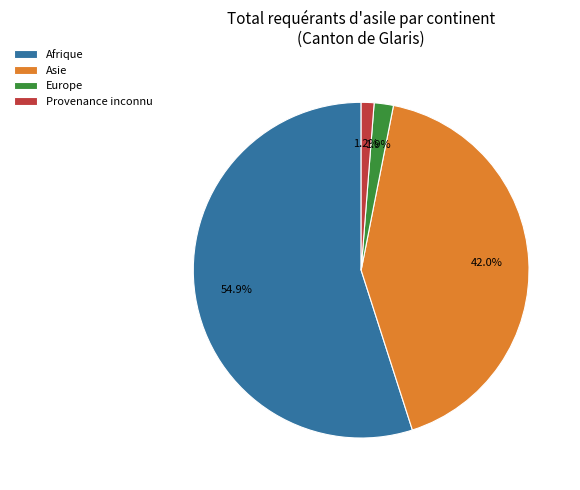

True or false: Provenance inconnu accounts for 1% of the total.

True